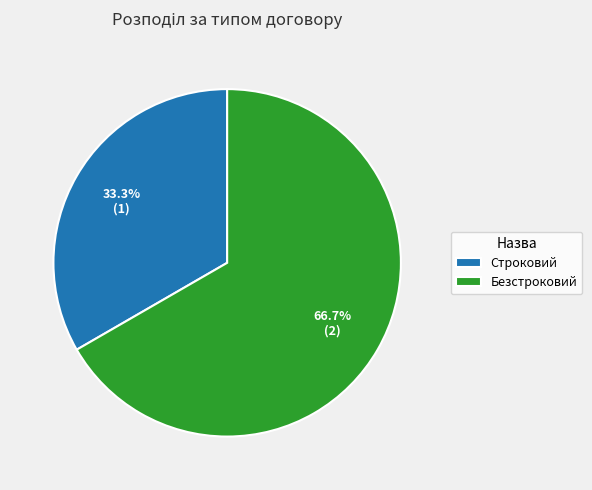

Which has a higher value, Строковий or Безстроковий?

Безстроковий